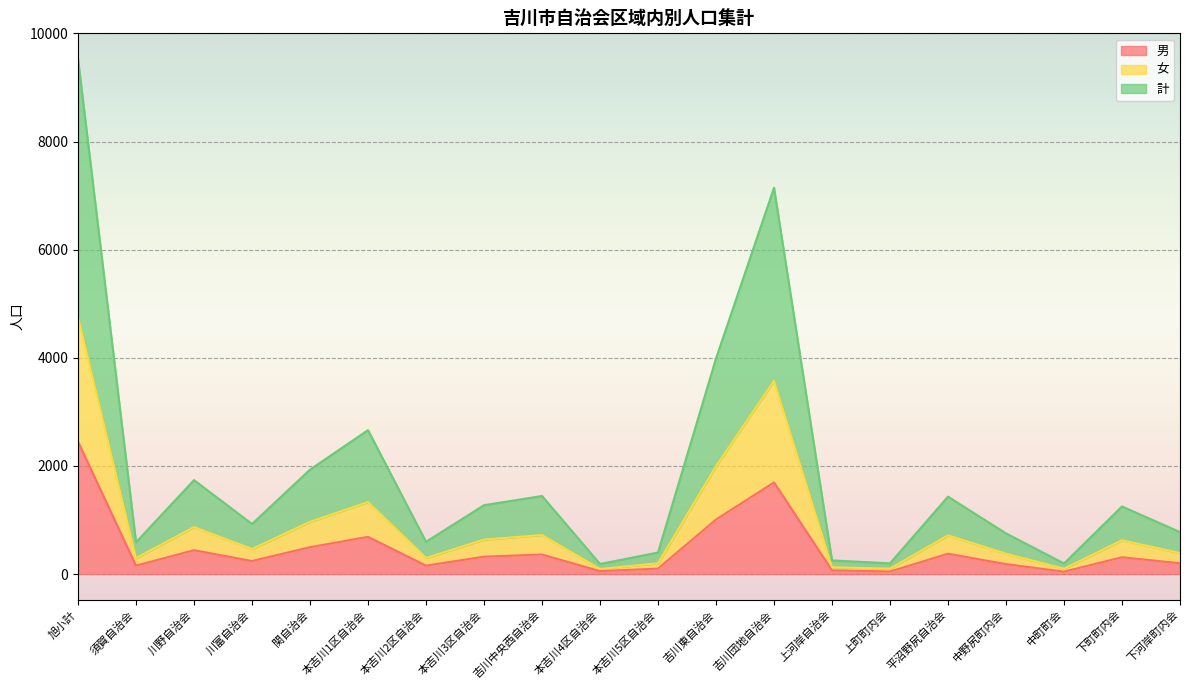

Rank the series by their maximum value, from highest to lowest.

計, 女, 男